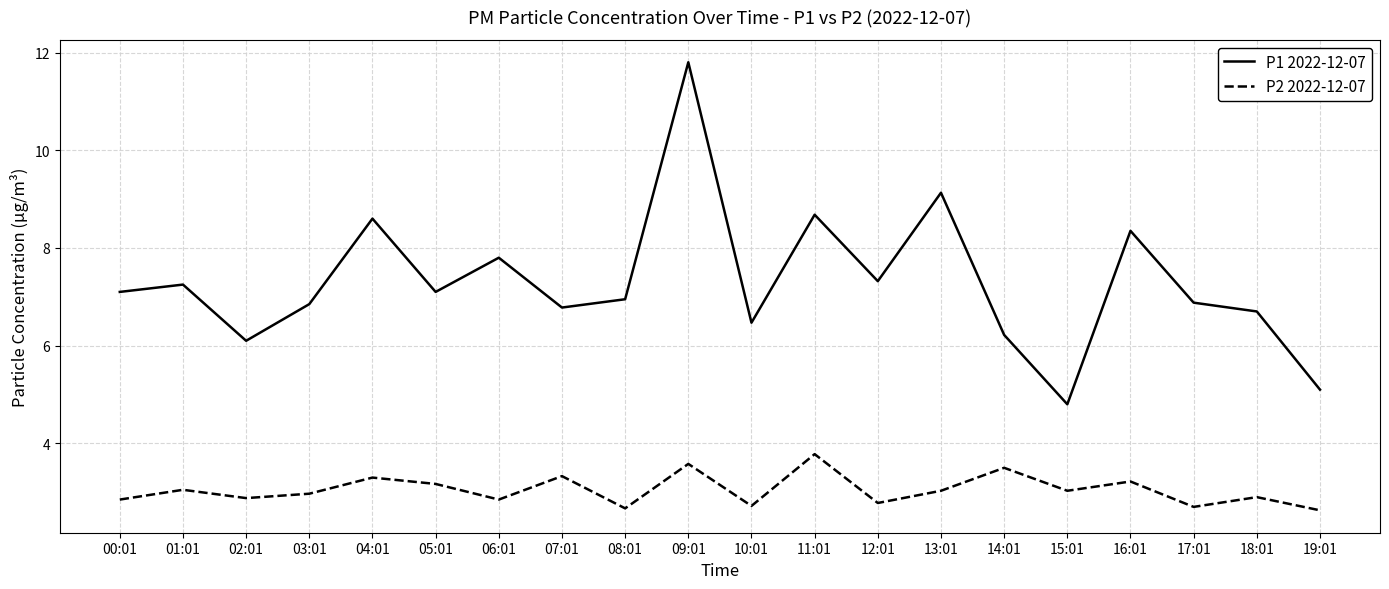

How many categories are shown in the chart?

20